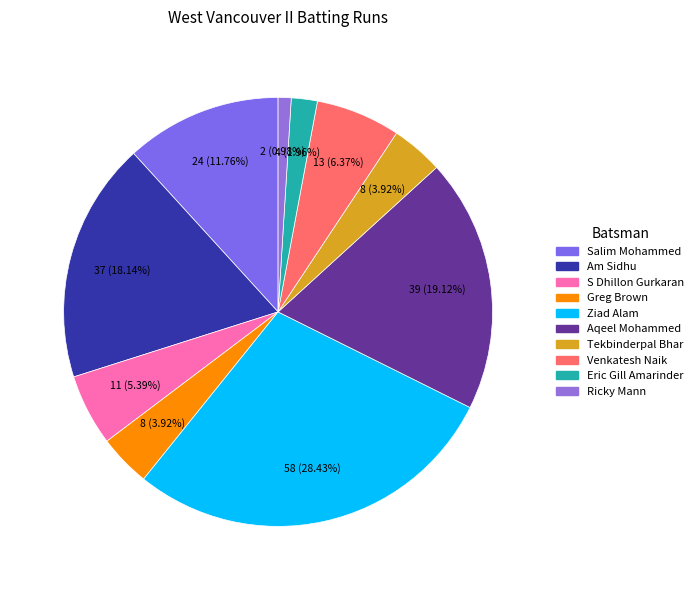

To the nearest percent, what is the difference between the largest and smallest slice percentages?

27%